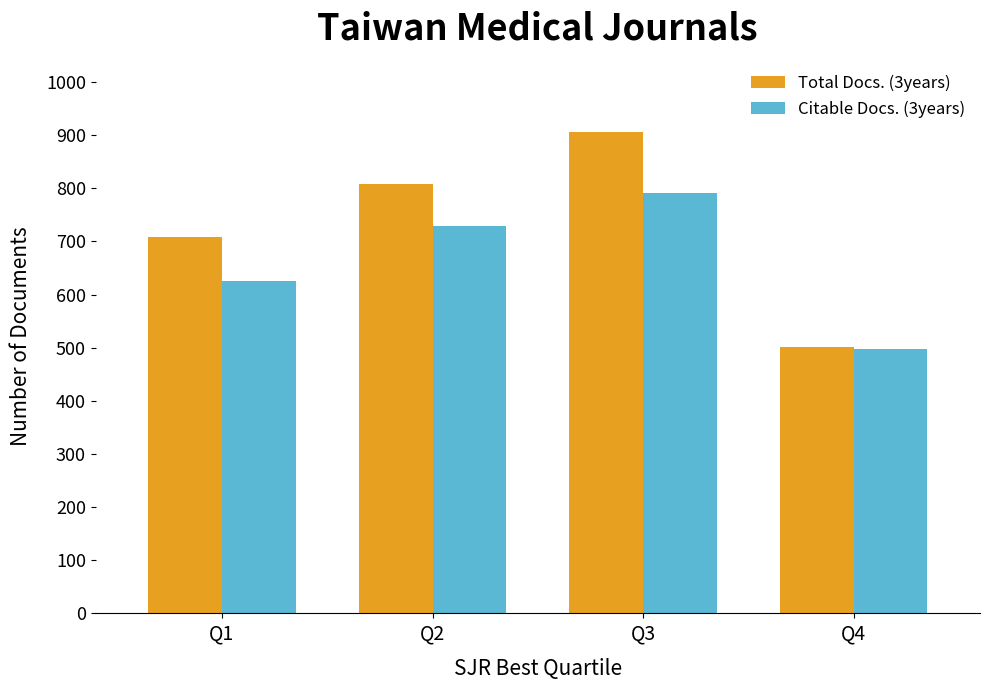

Where is Total Docs. (3years) nearest to the value 704?

Q1